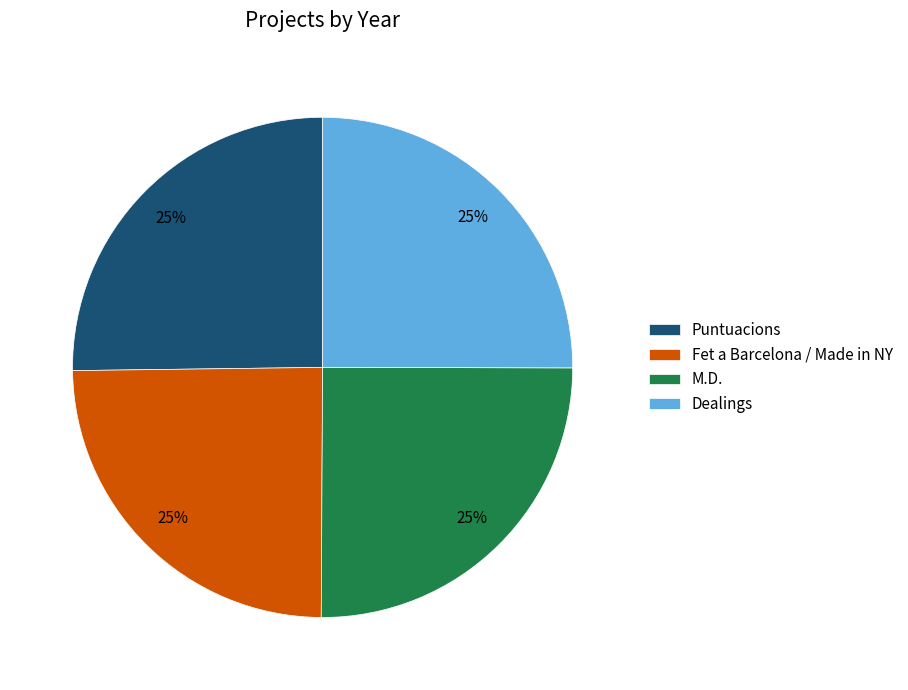

Is Fet a Barcelona / Made in NY the majority of the pie?

No